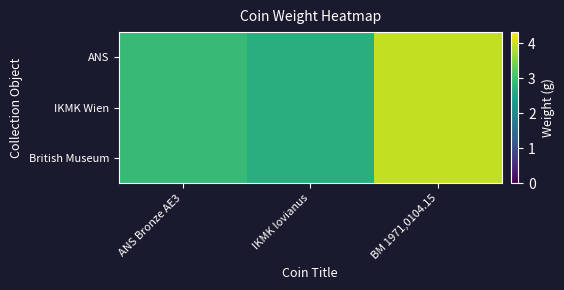

How many data points does each series have?

3